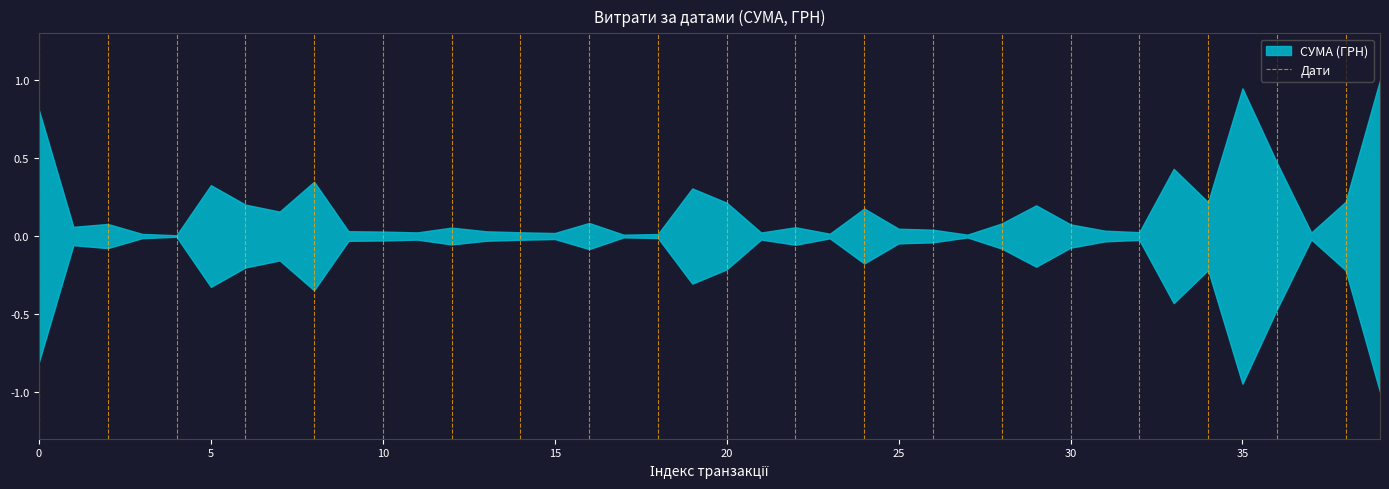

Is this an area chart (filled region under the line)?

No